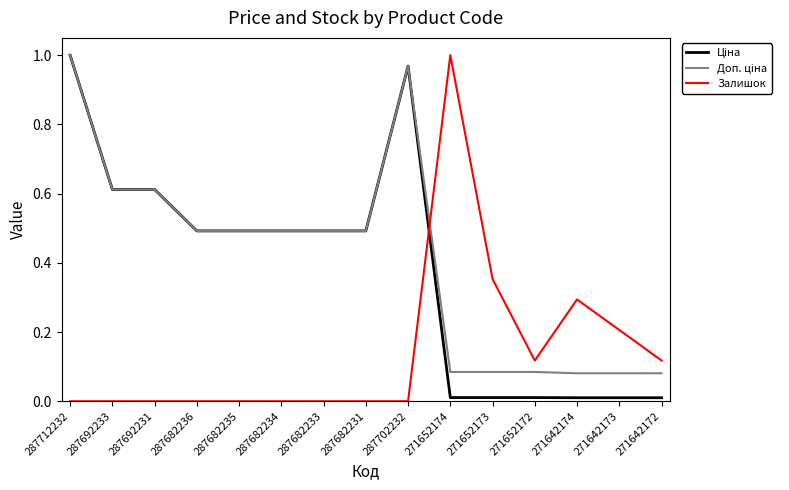

How many lines are shown in the chart?

3